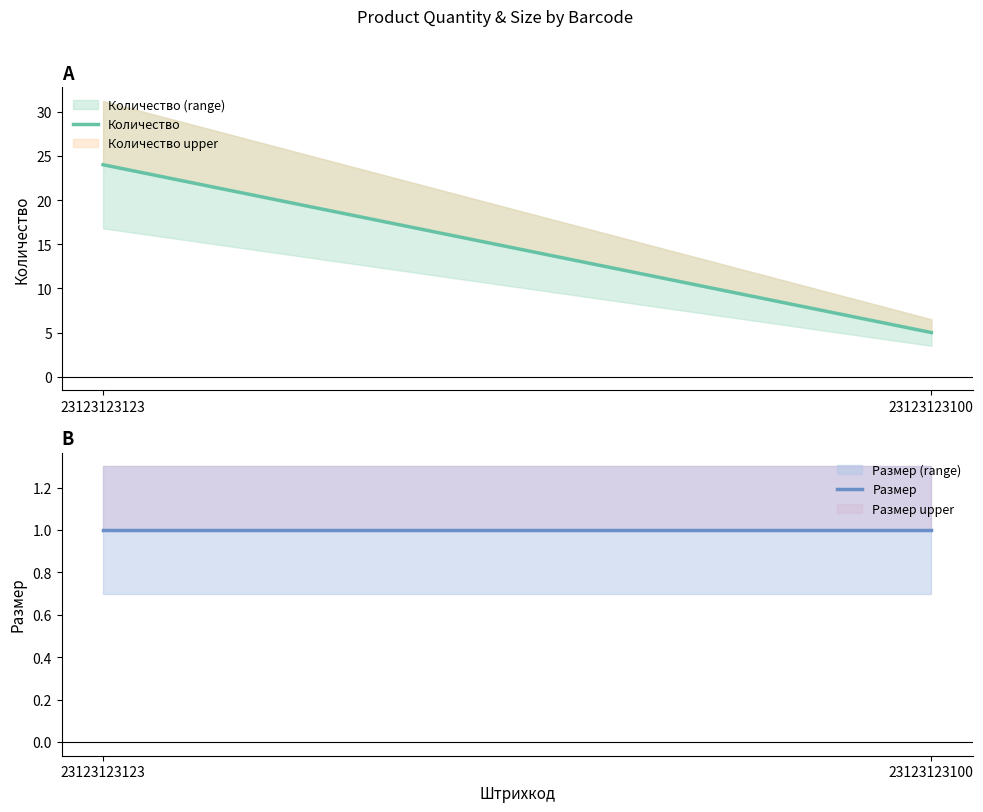

Is this an area chart (filled region under the line)?

No